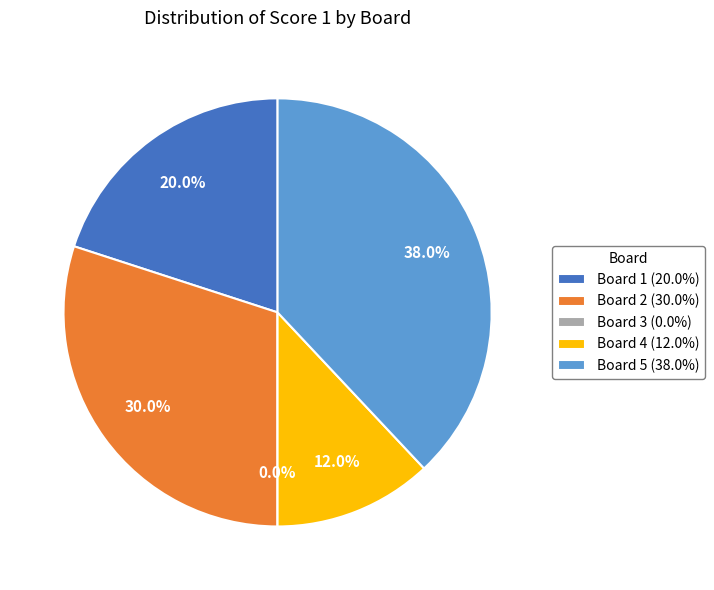

To the nearest percent, what is the average slice percentage?

20%